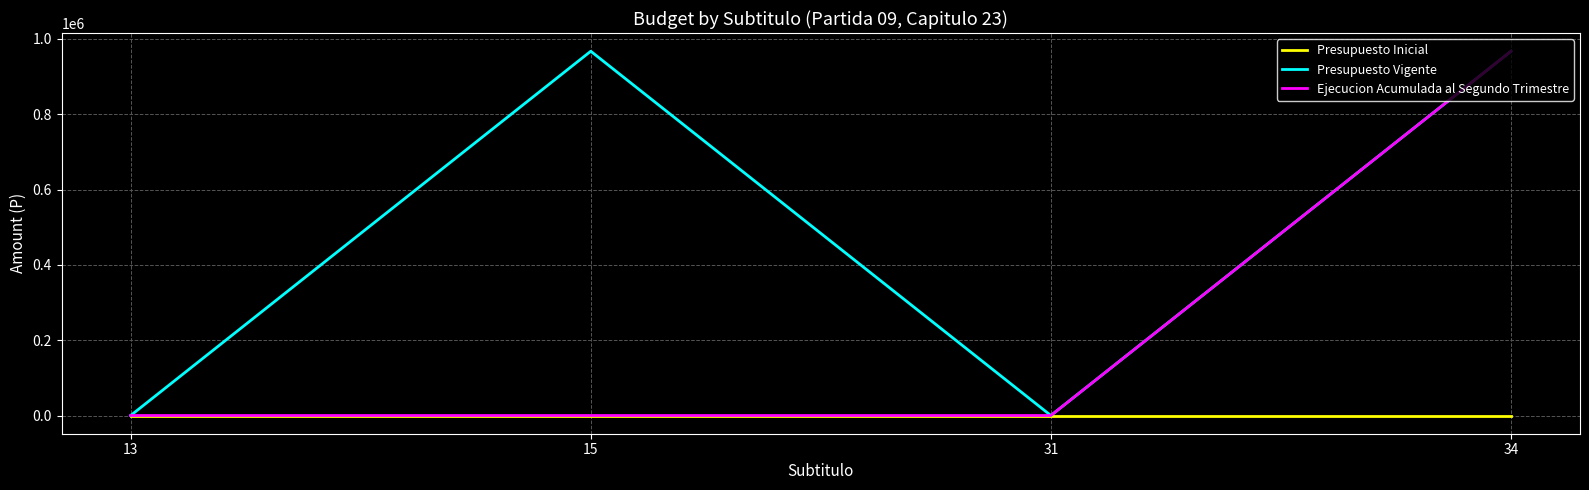

What is the average value of the Presupuesto Vigente series?

483688